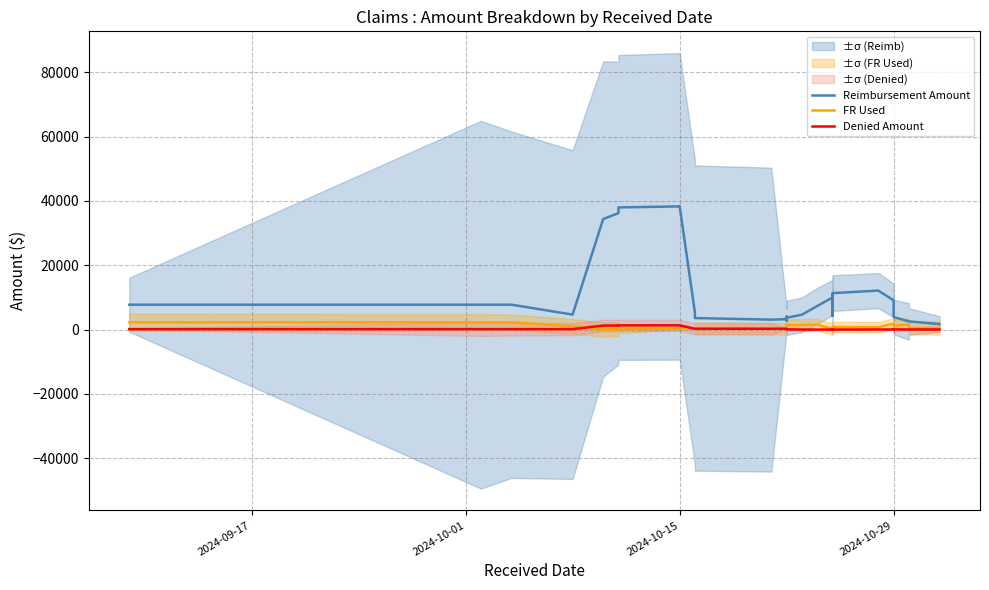

True or false: FR Used and Reimbursement Amount intersect in this chart.

False